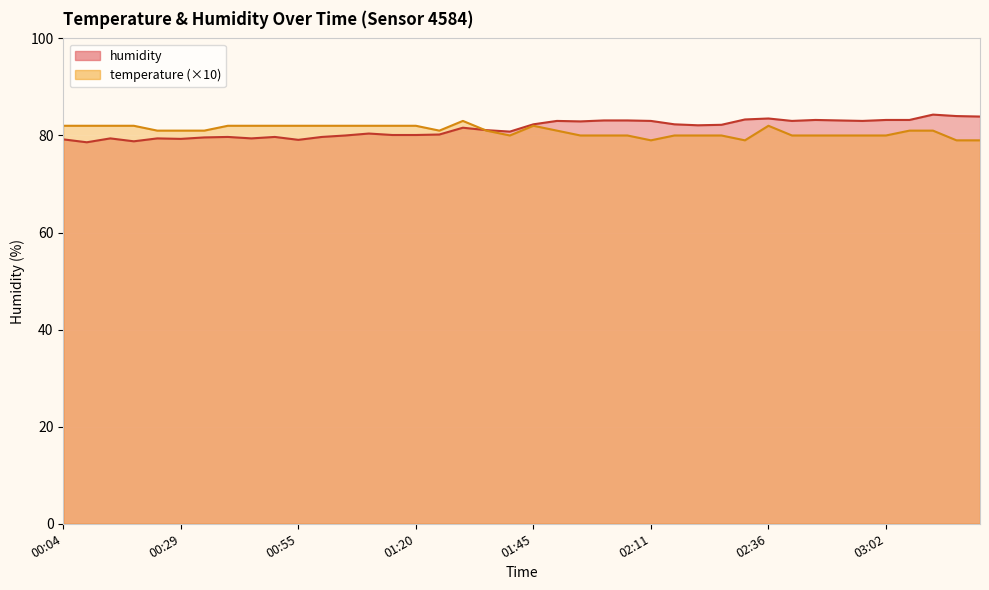

Is it true that temperature equals 81.0 at 00:29?

True